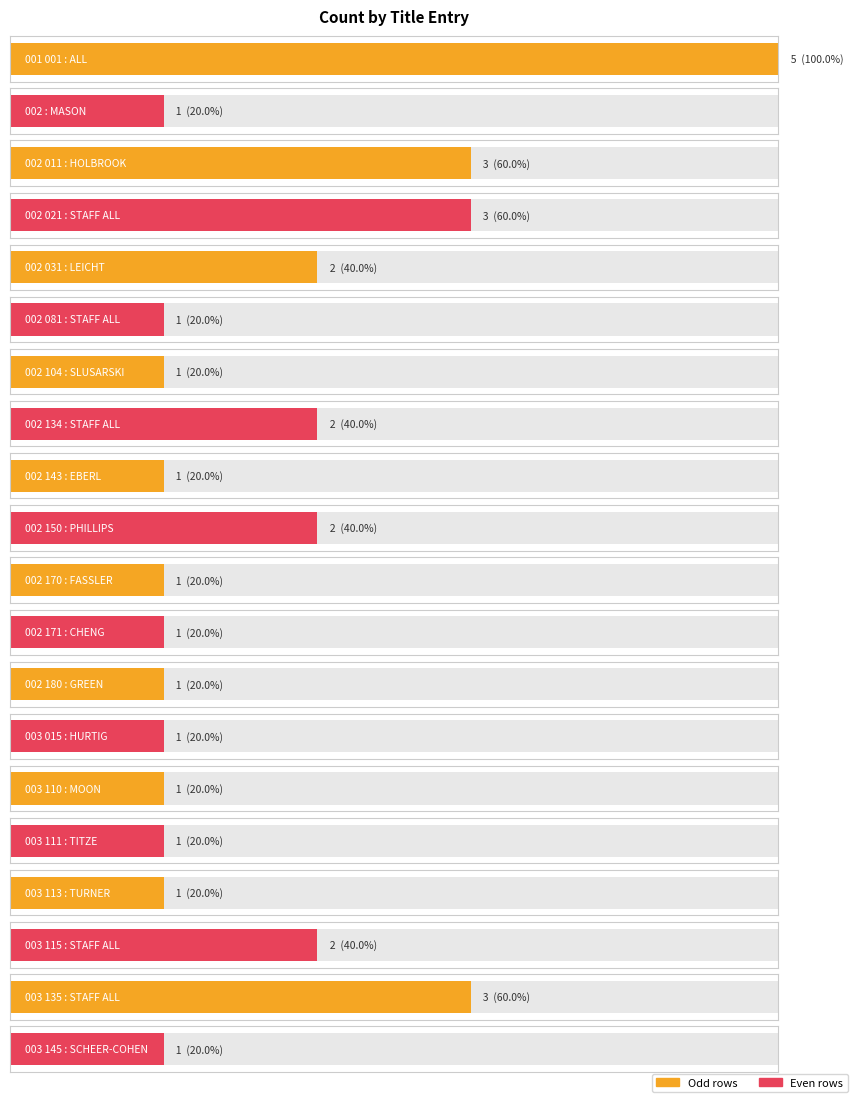

Which label corresponds to the largest value in the chart?

001 001 : ALL